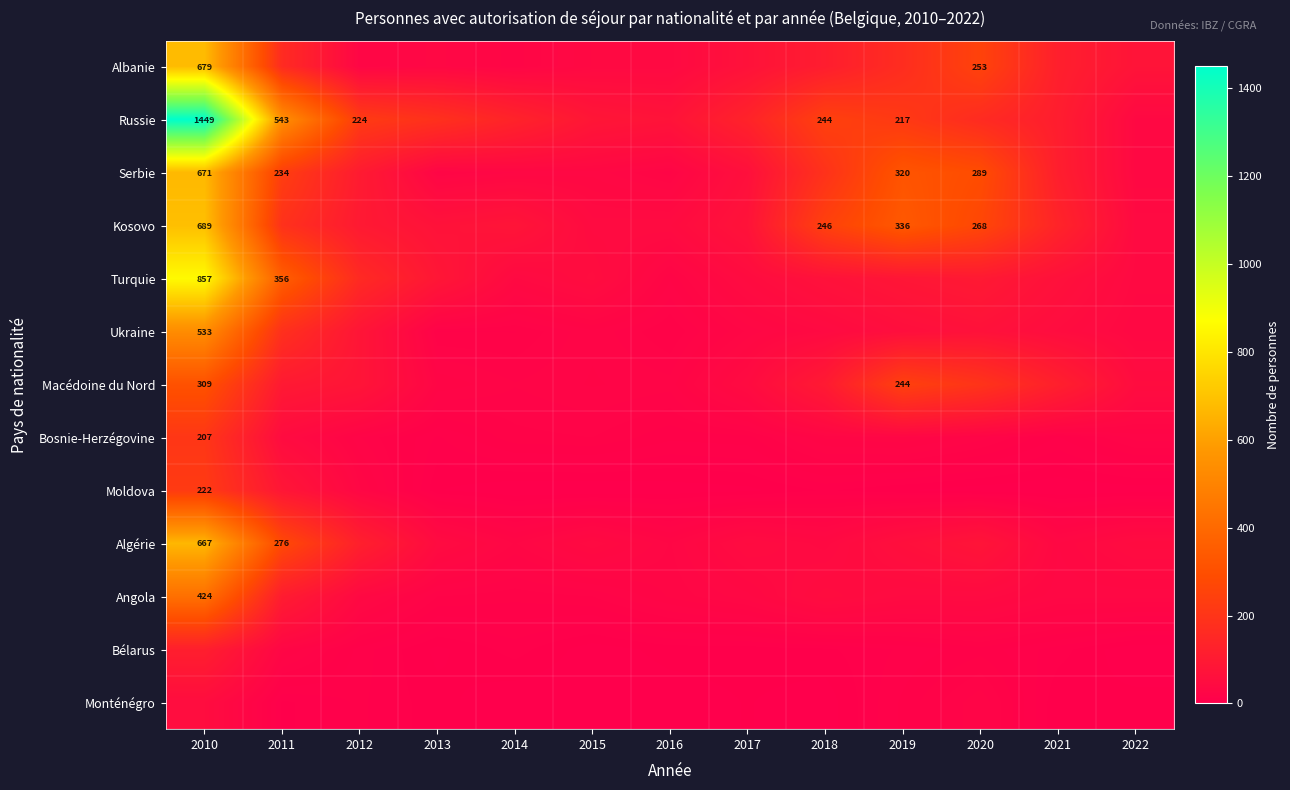

Is it true that Albanie equals 453 at 2020?

False